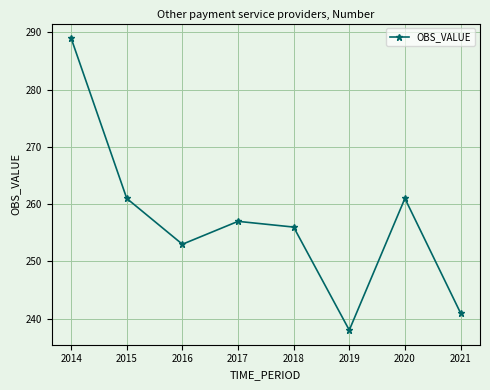

Count the number of categories in the chart.

8